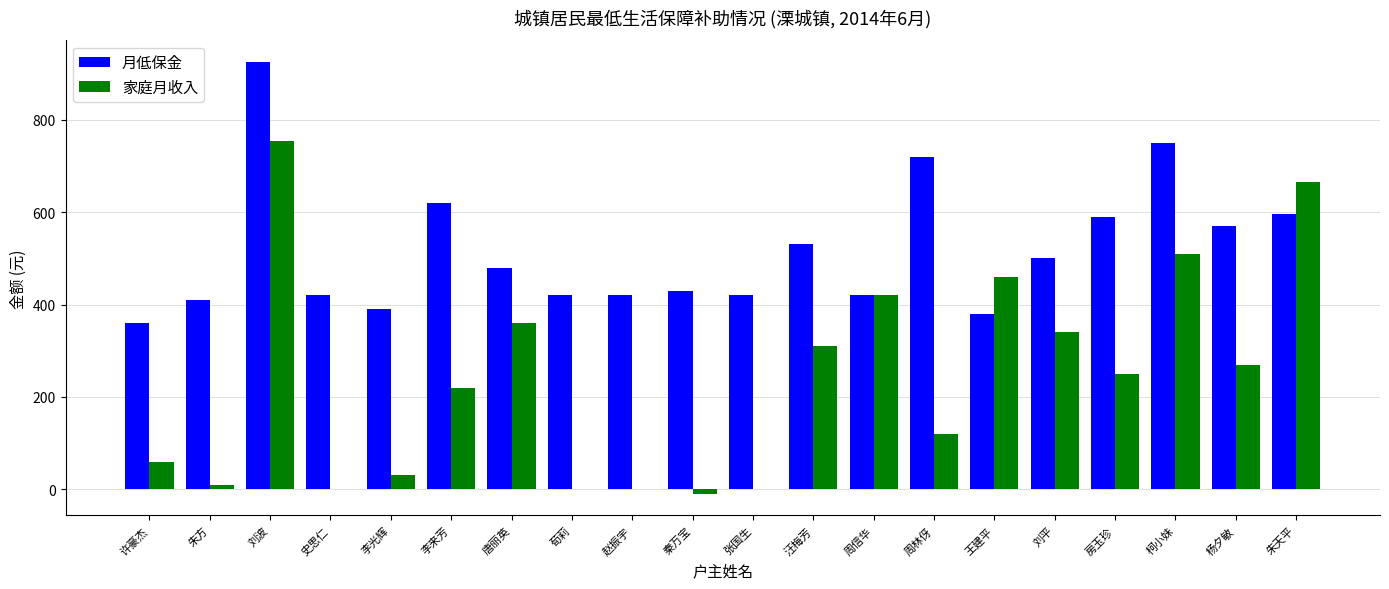

What is the maximum value shown in the chart?

925